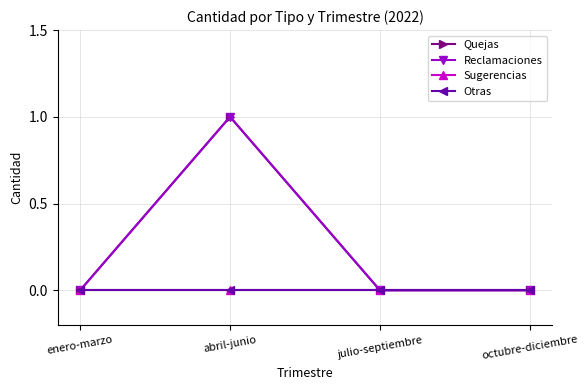

True or false: Sugerencias and Reclamaciones intersect in this chart.

False